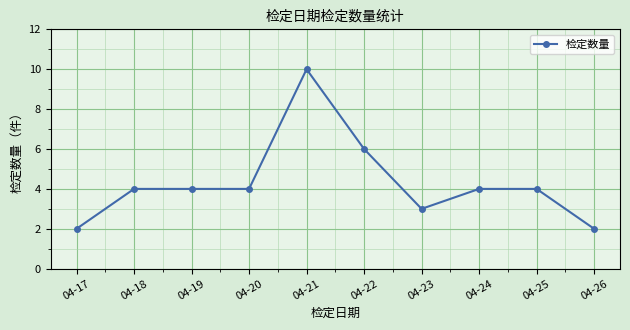

Does the chart display data point markers on the line(s)?

Yes